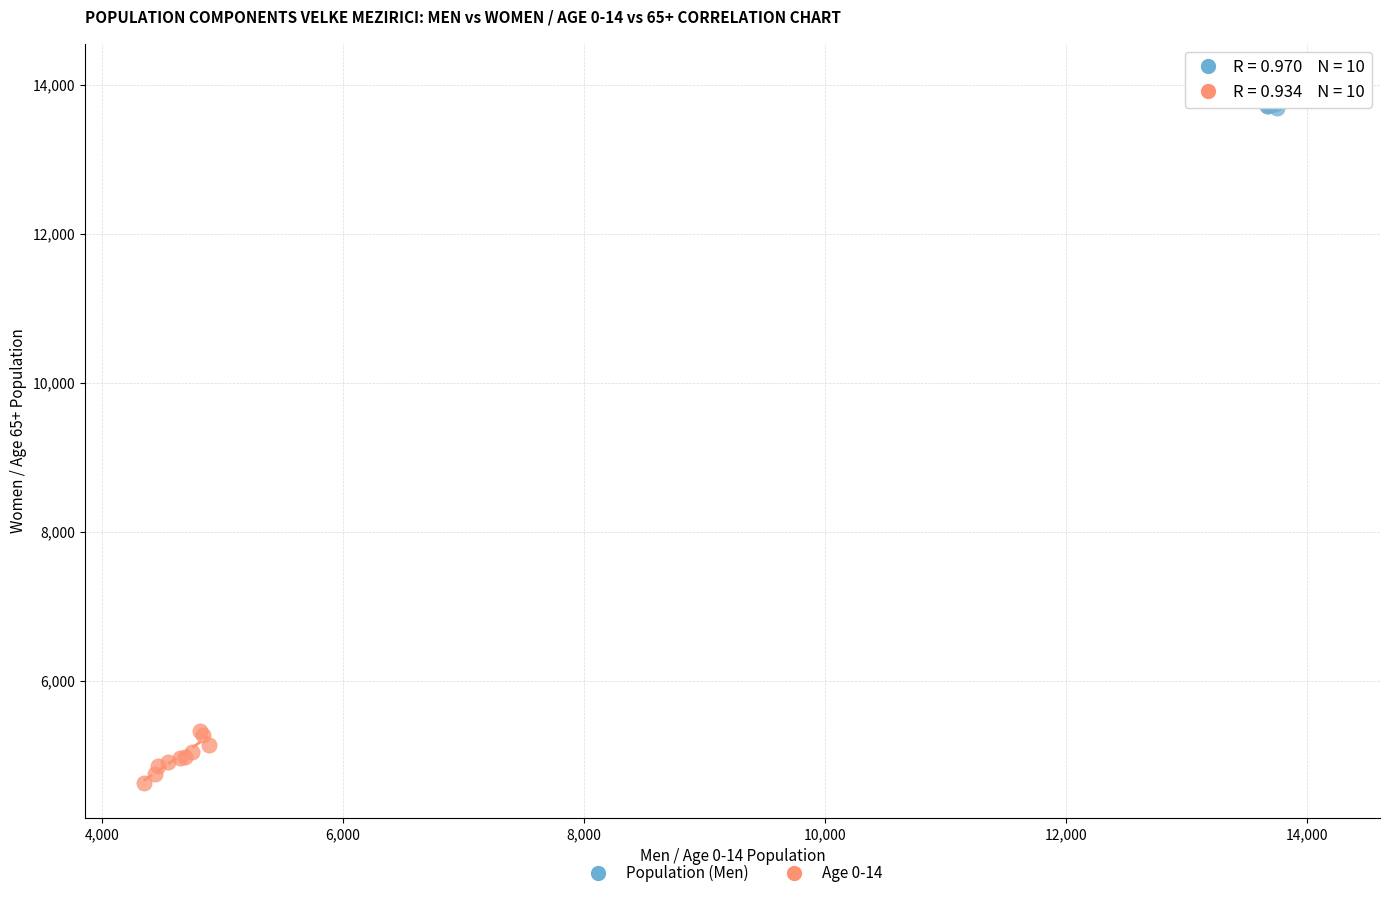

What are all the series names shown in the legend?

Population (Men), Age 0-14